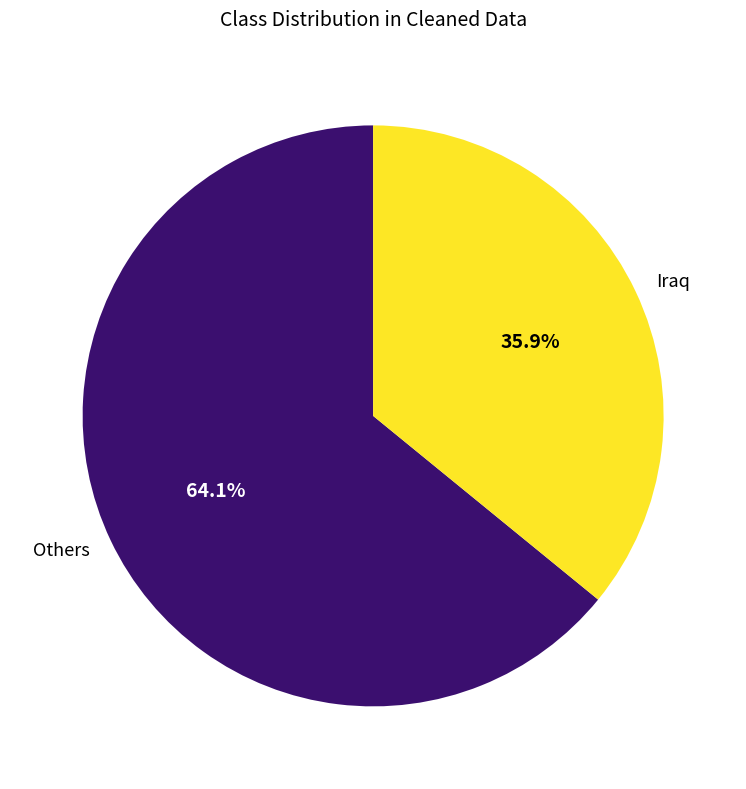

Which slice is the smallest?

Iraq